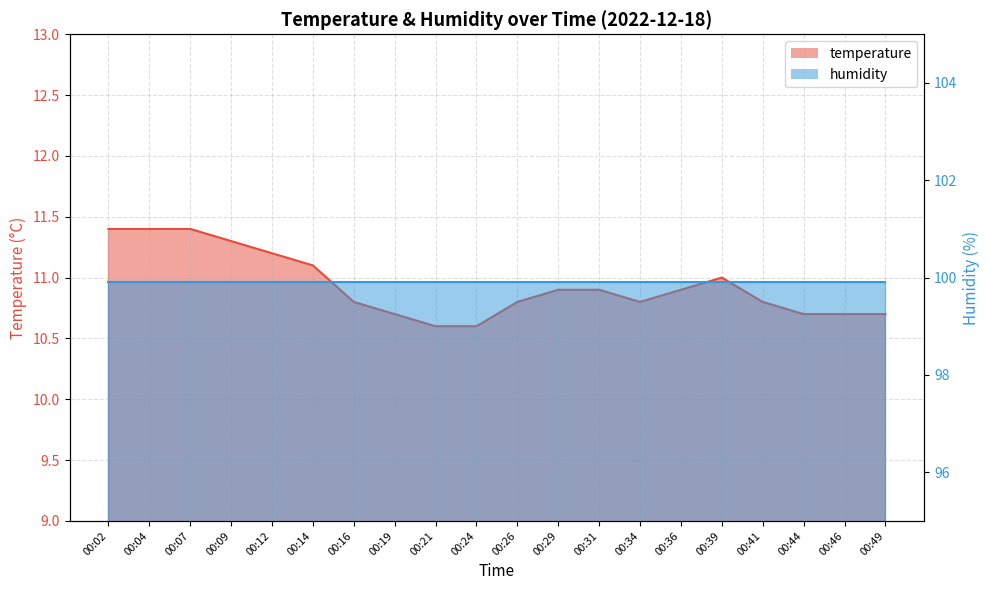

Which category has the lowest value across all series?

00:21